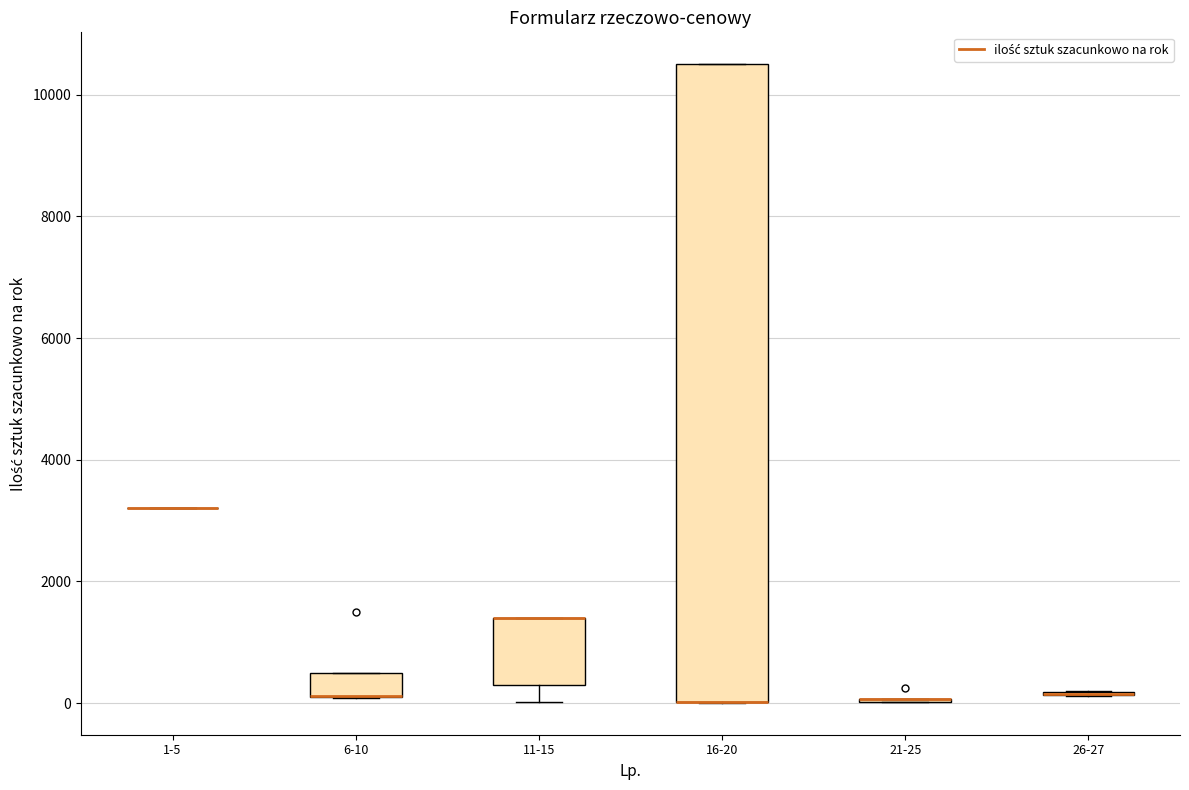

Reading left to right, transcribe this box plot: for each box, give where its median line is, the range the box spans, and where its two whiskers end, as read against the y-axis. The values are not printed on the chart, so give them approximately, as read against the axis.

1-5: box collapsed to a line at 3200, whiskers 3200 to 3200
6-10: median 200 (drawn on the box's lower edge), box 200 to 600, whiskers 0 to 600
11-15: median 1400 (drawn on the box's upper edge), box 400 to 1400, whiskers 0 to 1400
16-20: median 0 (drawn on the box's lower edge), box 0 to 10600, whiskers 0 to 10600
21-25: box collapsed to a line at 0, whiskers 0 to 0
26-27: box collapsed to a line at 200, whiskers 200 to 200